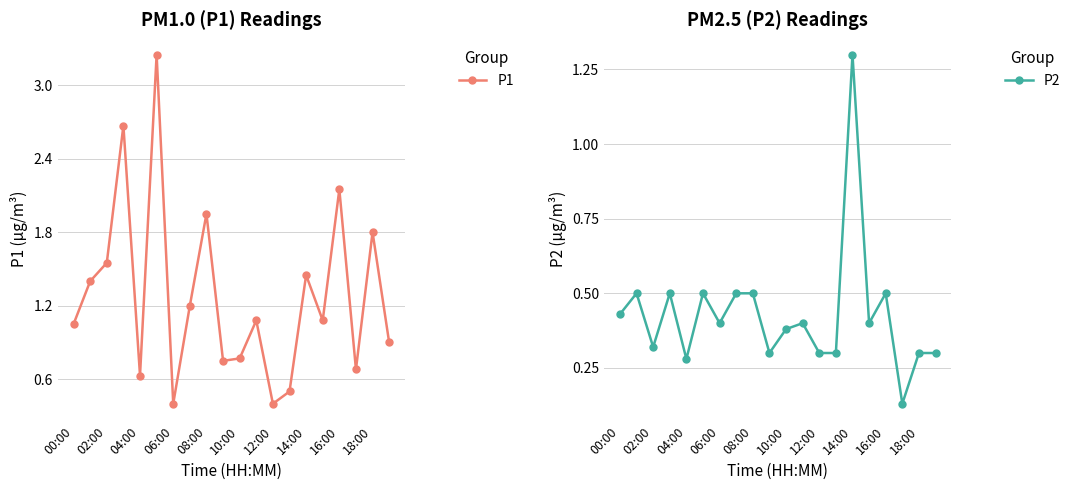

Is this an area chart (filled region under the line)?

No